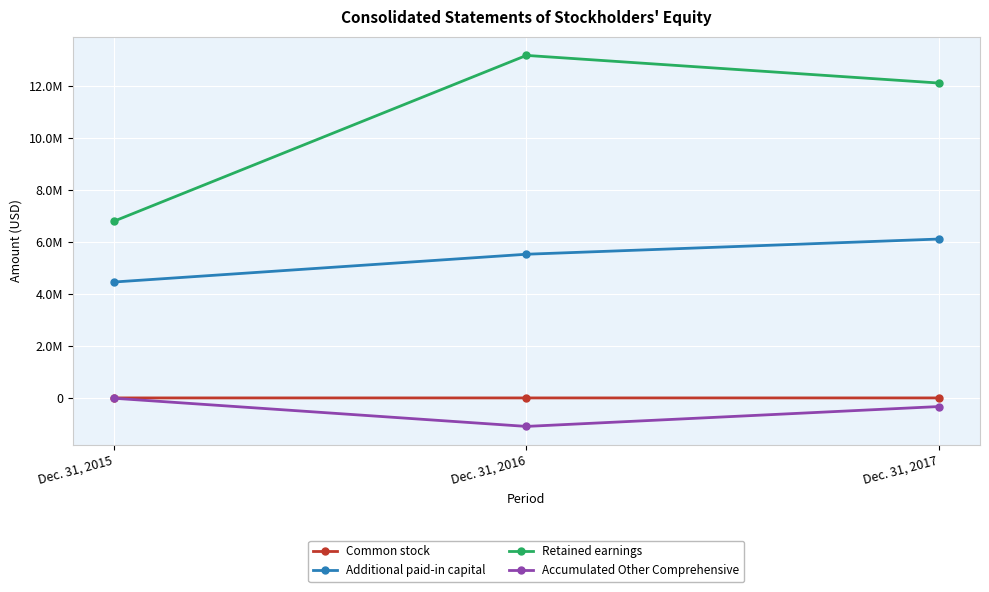

Where is Common stock nearest to the value 11154?

Dec. 31, 2016